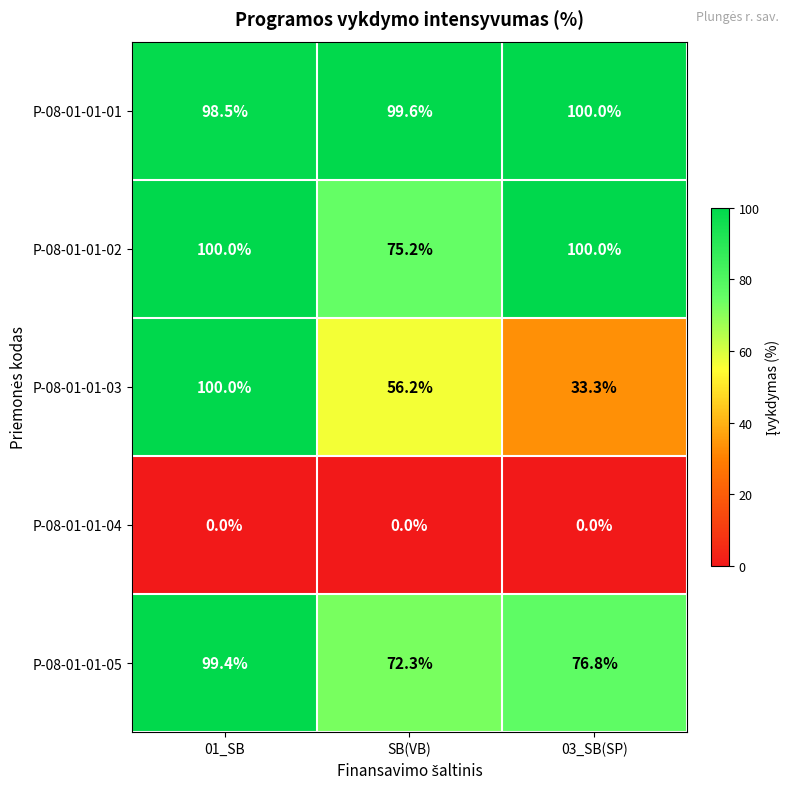

Rank the categories by P-08-01-01-03 value from highest to lowest.

01_SB, SB(VB), 03_SB(SP)